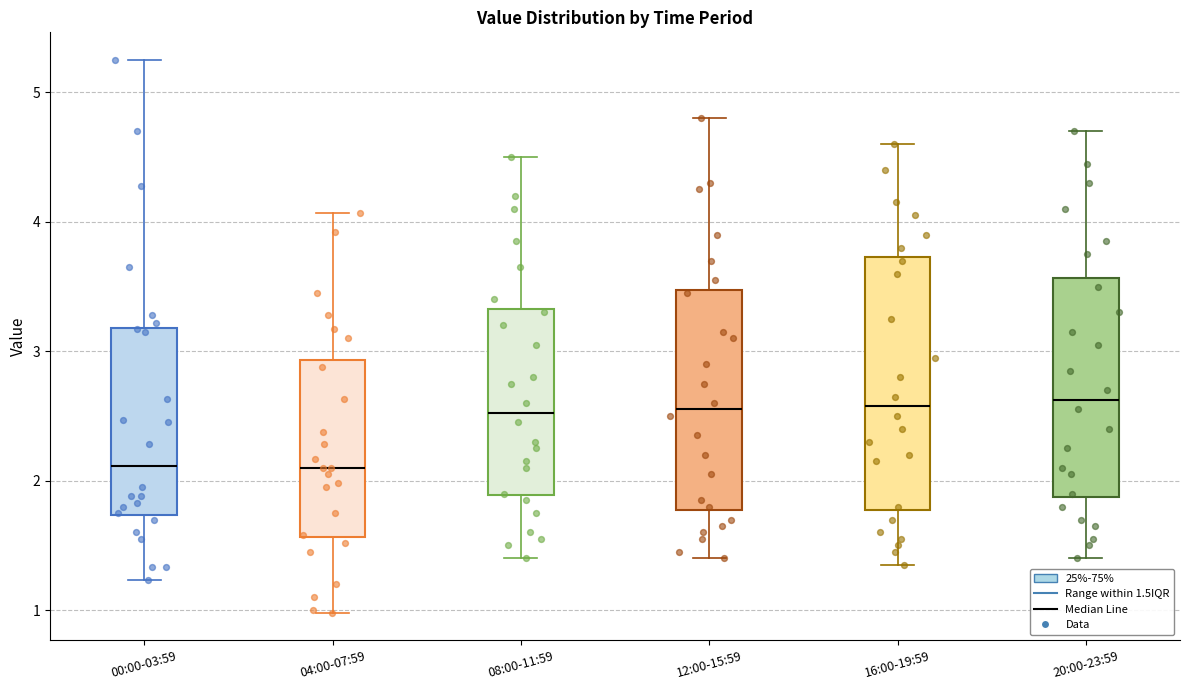

Reading left to right, read every box against the y-axis: the position of its median line, the range the box covers, and the ends of its whiskers. The values are not printed on the chart, so give them approximately, as read against the axis.

00:00-03:59: median 2.1, box 1.7 to 3.2, whiskers 1.2 to 5.3
04:00-07:59: median 2.1, box 1.6 to 2.9, whiskers 1.0 to 4.1
08:00-11:59: median 2.5, box 1.9 to 3.3, whiskers 1.4 to 4.5
12:00-15:59: median 2.6, box 1.8 to 3.5, whiskers 1.4 to 4.8
16:00-19:59: median 2.6, box 1.8 to 3.7, whiskers 1.4 to 4.6
20:00-23:59: median 2.6, box 1.9 to 3.6, whiskers 1.4 to 4.7